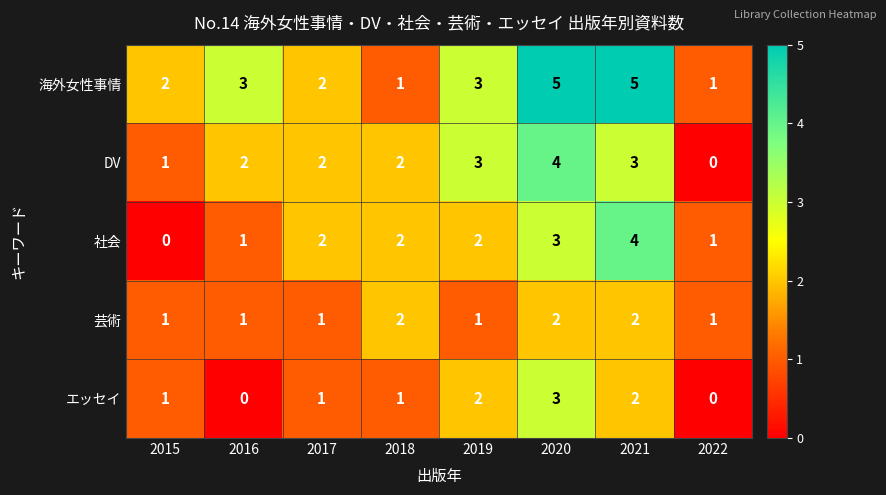

How many values in 社会 are above zero?

7